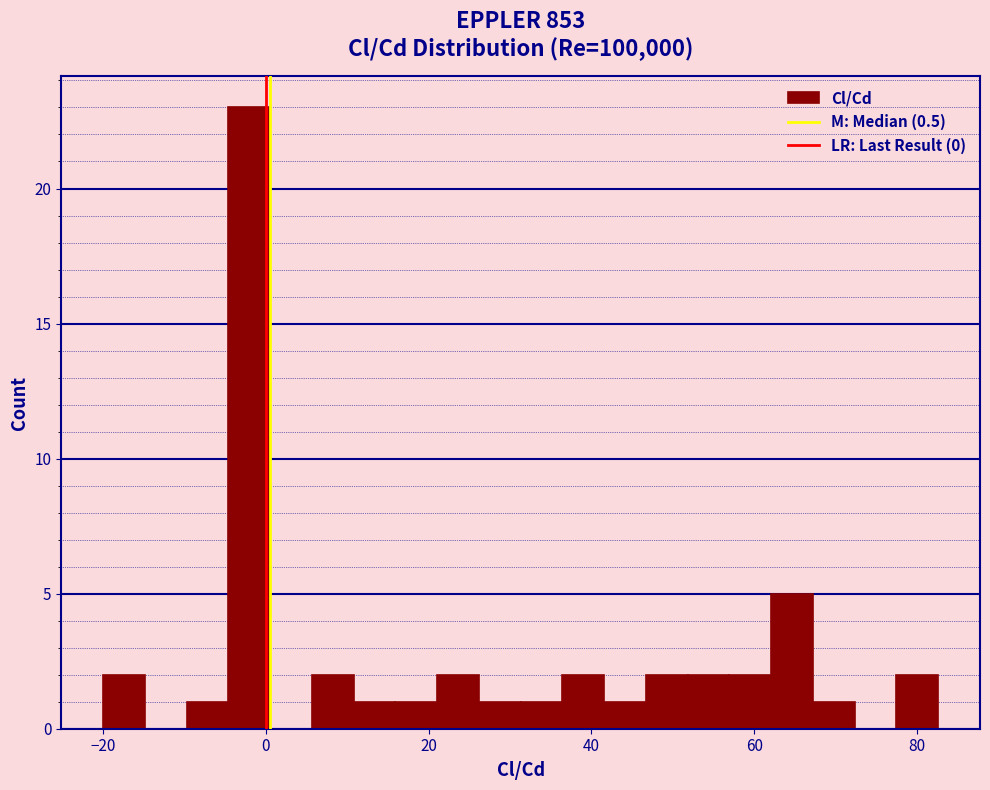

Around what value on the x-axis is the tallest bar? Give the approximate position of its centre, as read against the axis.

-2